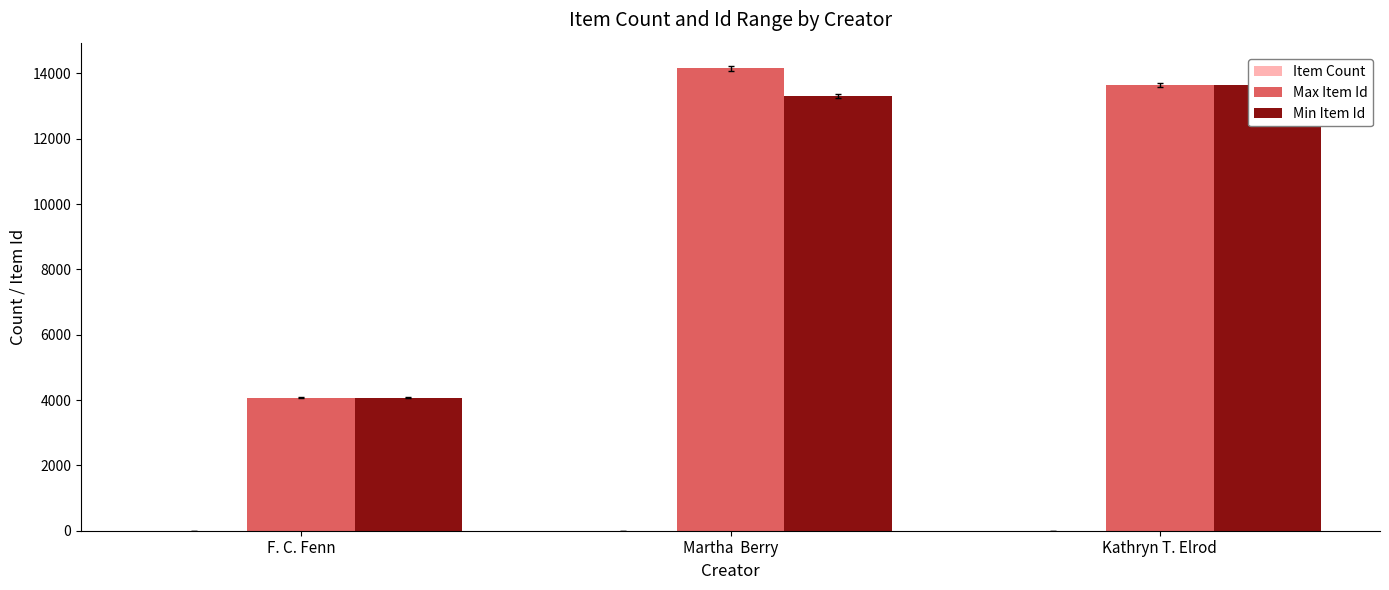

Does the chart contain any negative values?

No